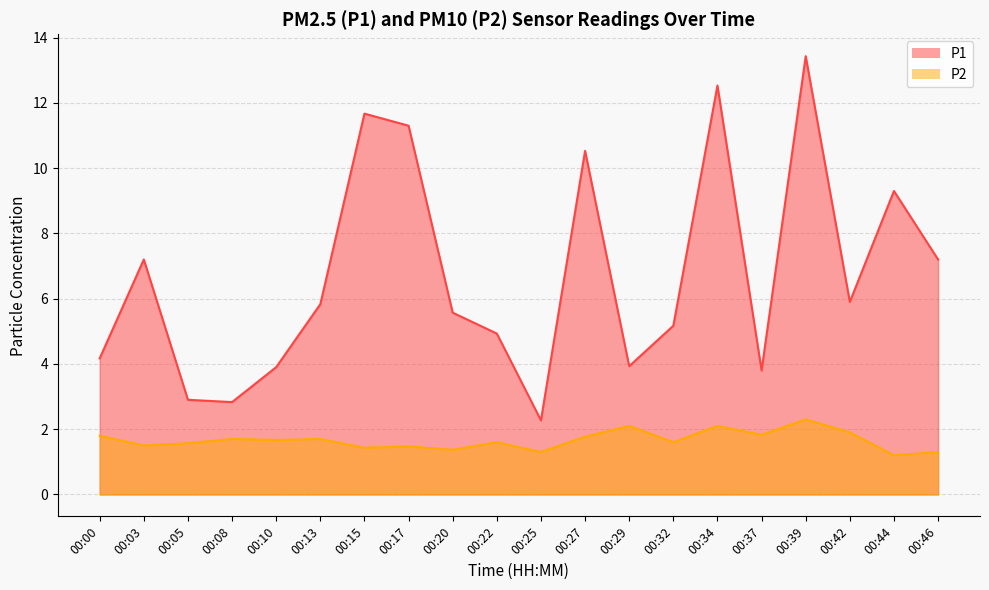

At which label does P2 reach its minimum?

00:44